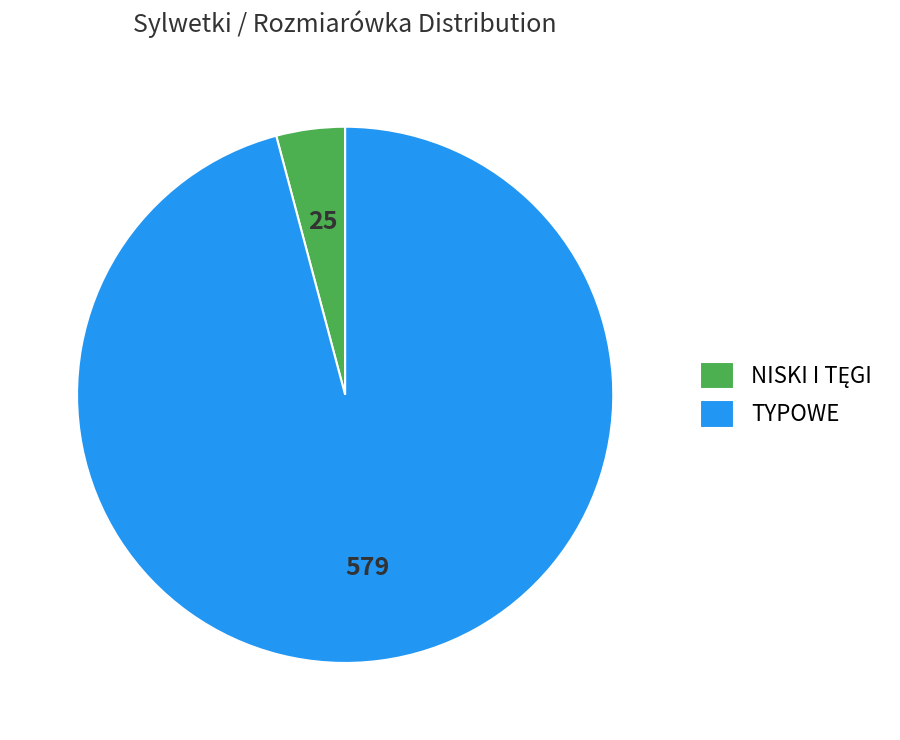

How many slices are in this pie chart?

2